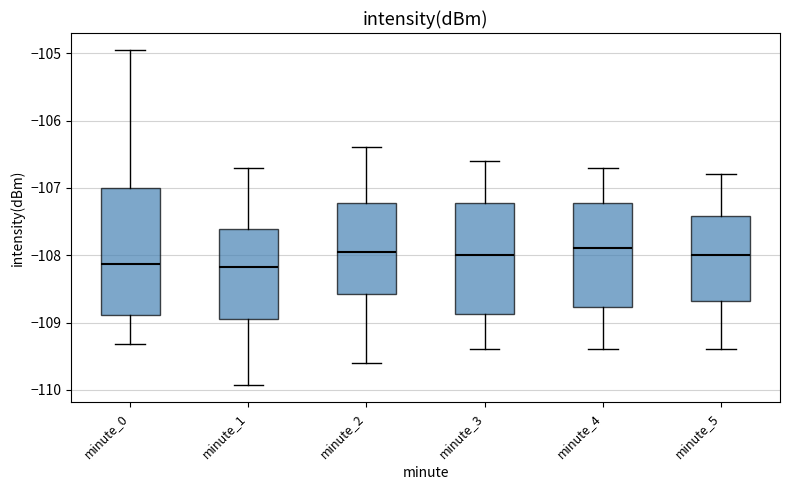

Which box is the tallest, from its lower edge to its upper edge?

minute_0